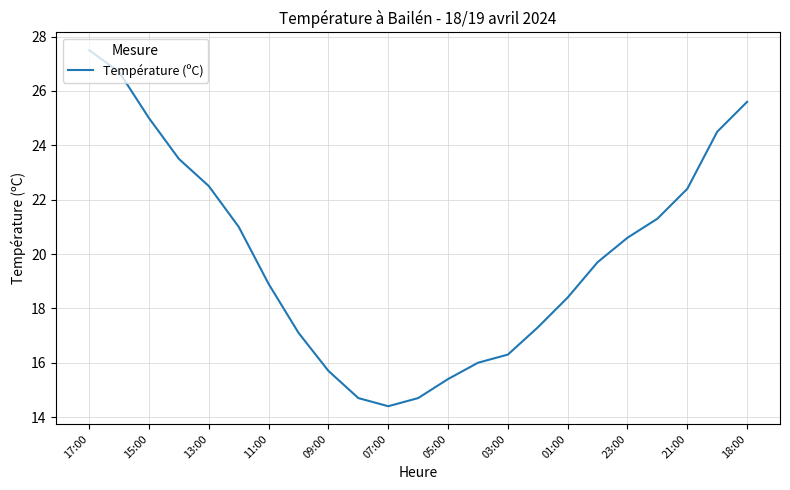

What is the minimum value shown in the chart?

14.4